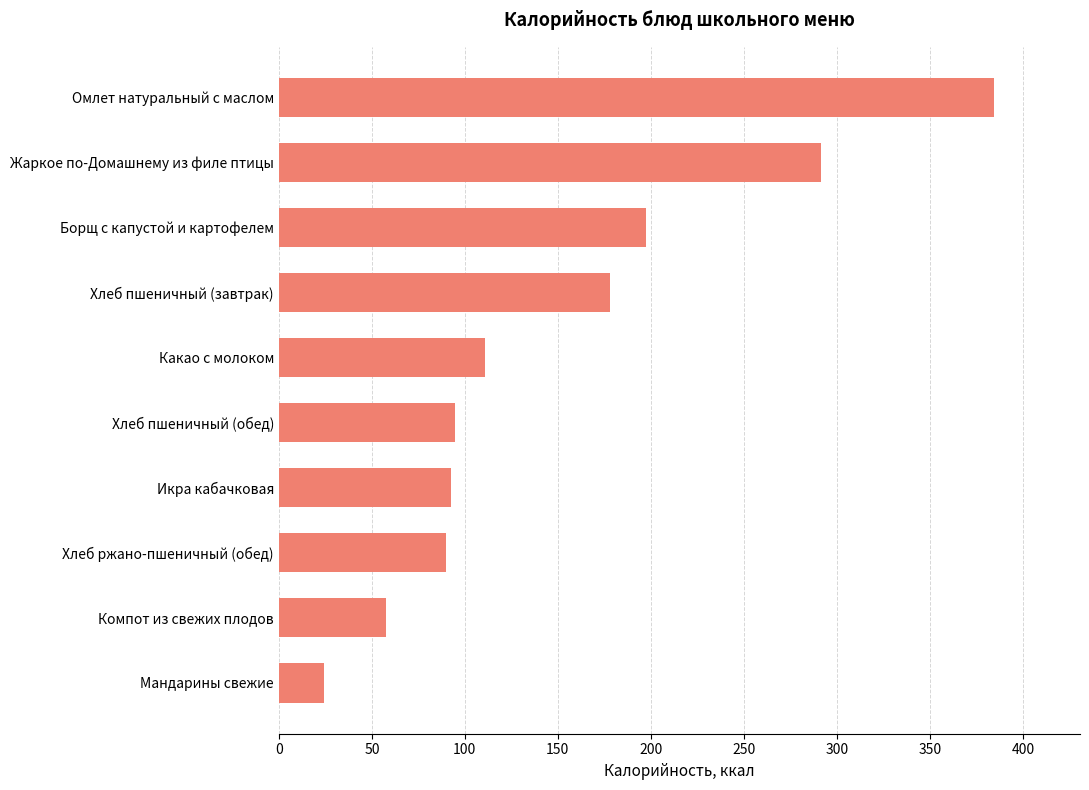

Reading bottom to top, extract all data points from this chart.

Мандарины свежие=24.5	Компот из свежих плодов=57.7	Хлеб ржано-пшеничный (обед)=89.7	Икра кабачковая=92.7	Хлеб пшеничный (обед)=94.9	Какао с молоком=110.8	Хлеб пшеничный (завтрак)=177.9	Борщ с капустой и картофелем=197.5	Жаркое по-Домашнему из филе птицы=291.3	Омлет натуральный с маслом=384.6